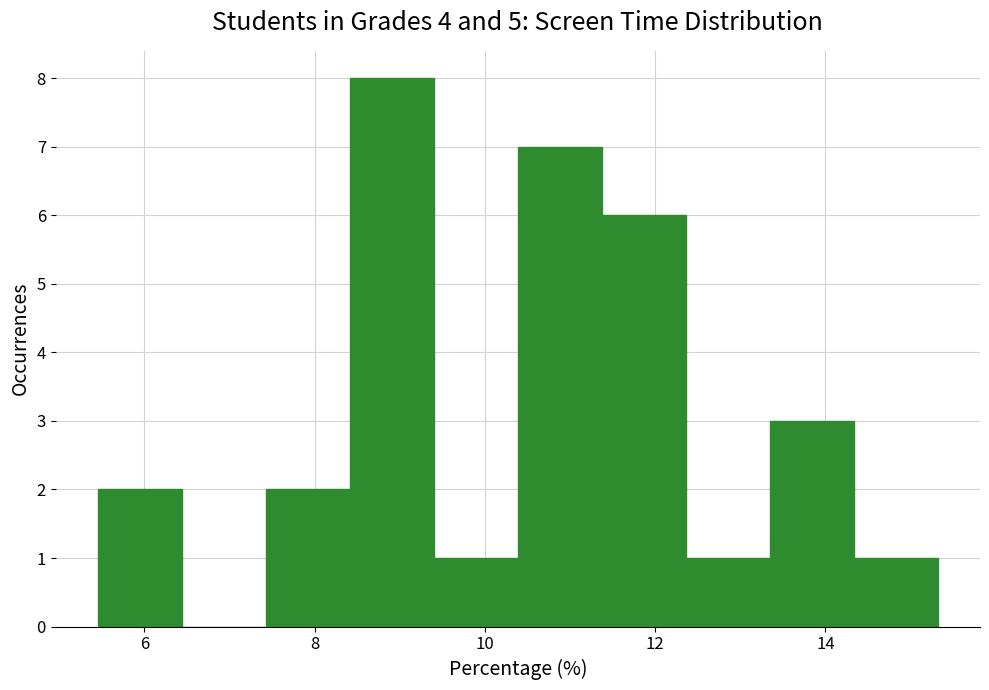

Reading left to right, list every bar in this chart as the range it spans on the x-axis followed by its height. Neither the bar edges nor the heights are printed on the chart, so give them approximately, as read against the axes.

5.4 to 6.4: 2
6.4 to 7.4: 0
7.4 to 8.4: 2
8.4 to 9.4: 8
9.4 to 10.4: 1
10.4 to 11.4: 7
11.4 to 12.4: 6
12.4 to 13.4: 1
13.4 to 14.4: 3
14.4 to 15.4: 1